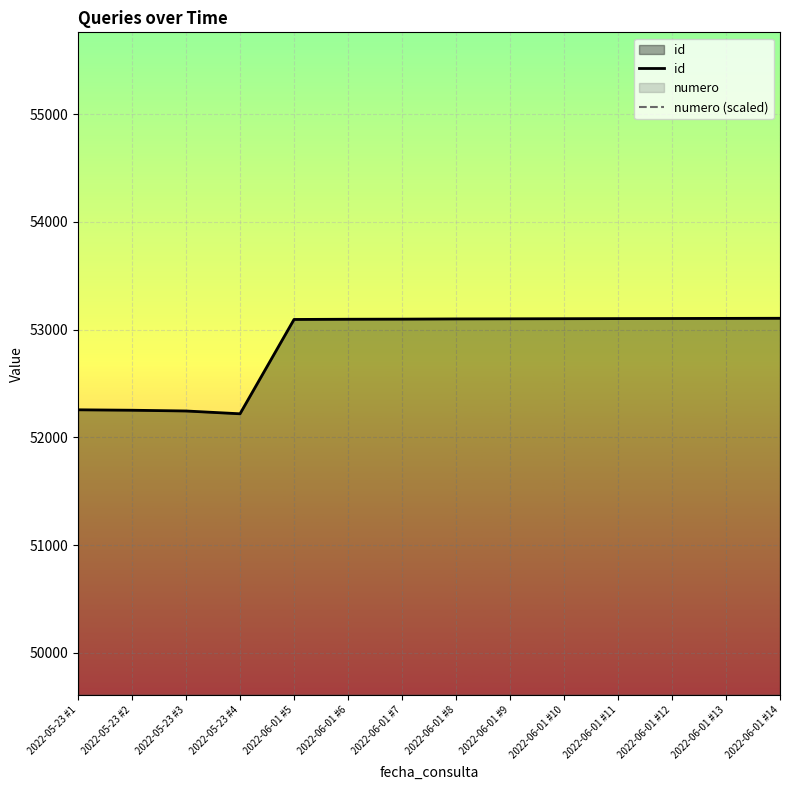

Between 2022-06-01 #14 and 2022-05-23 #4, which is larger?

2022-06-01 #14